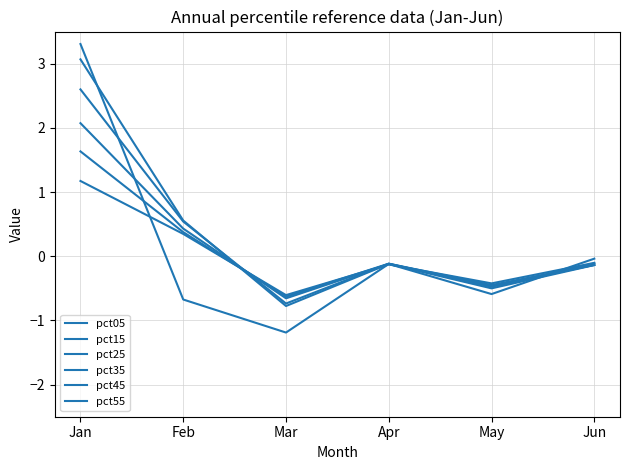

How many lines are shown in the chart?

6